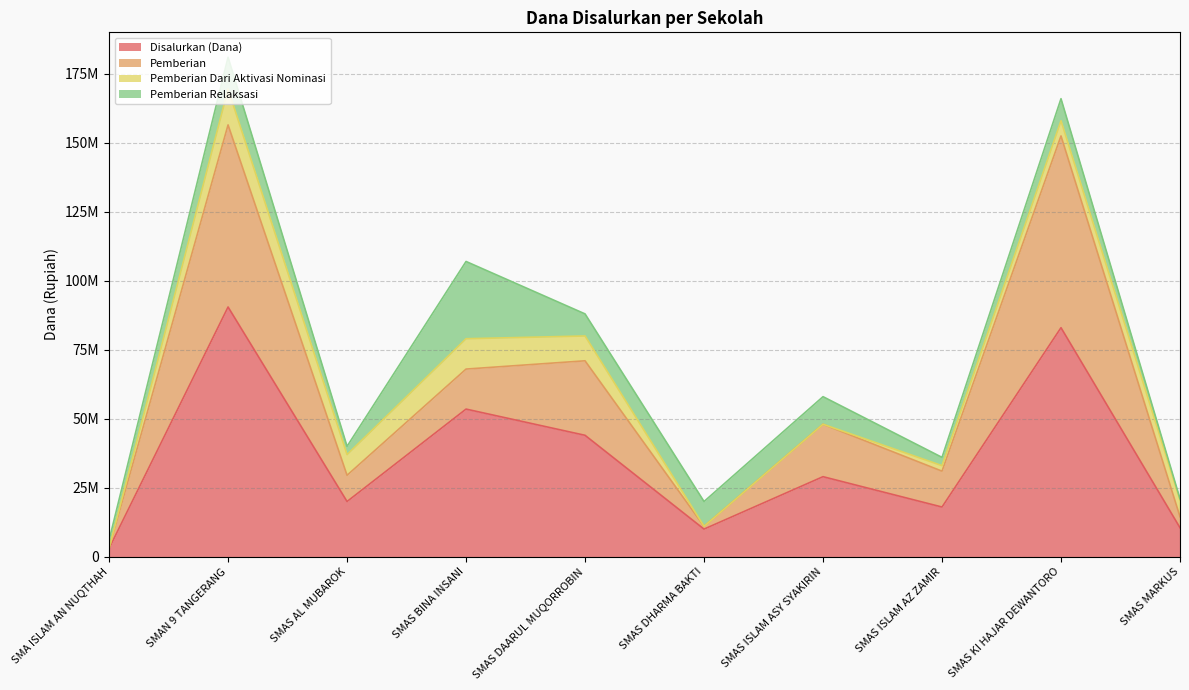

True or false: Pemberian has a value of 48000000 at SMAS ISLAM ASY SYAKIRIN.

True